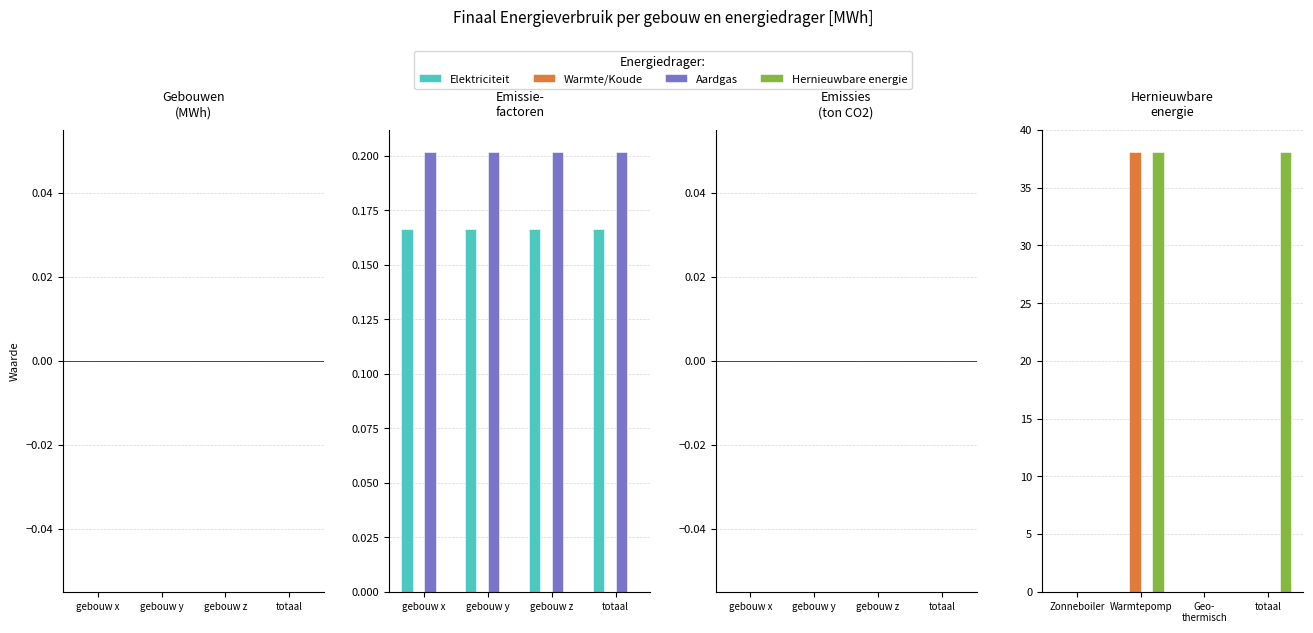

At which category does the chart reach its minimum across all series?

Zonneboiler